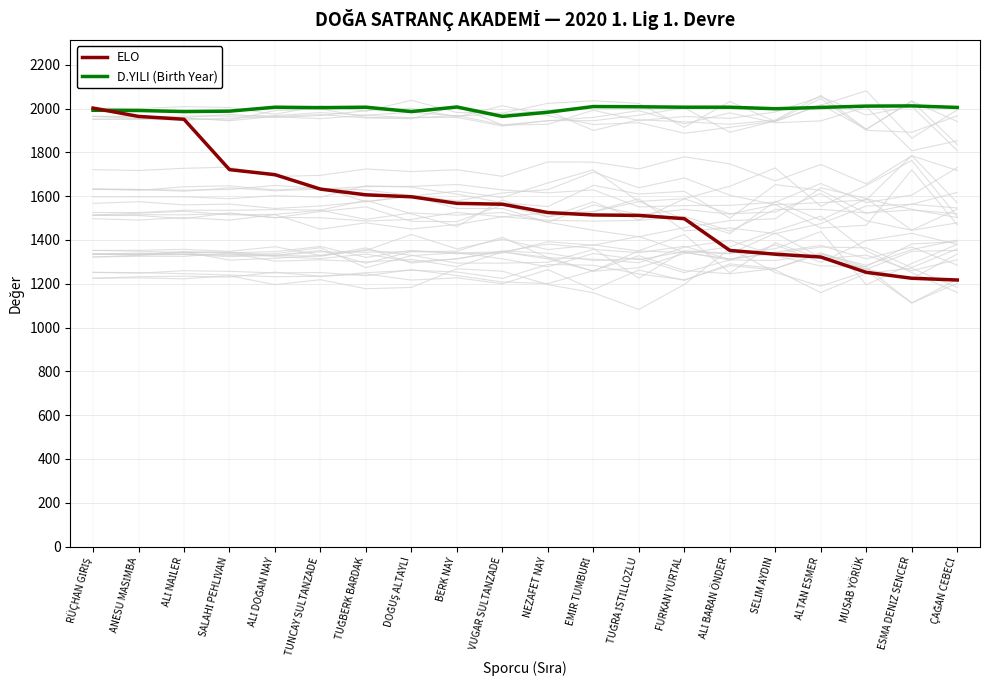

The value of ELO at ALİ DOĞAN NAY is 3003. True or false?

False